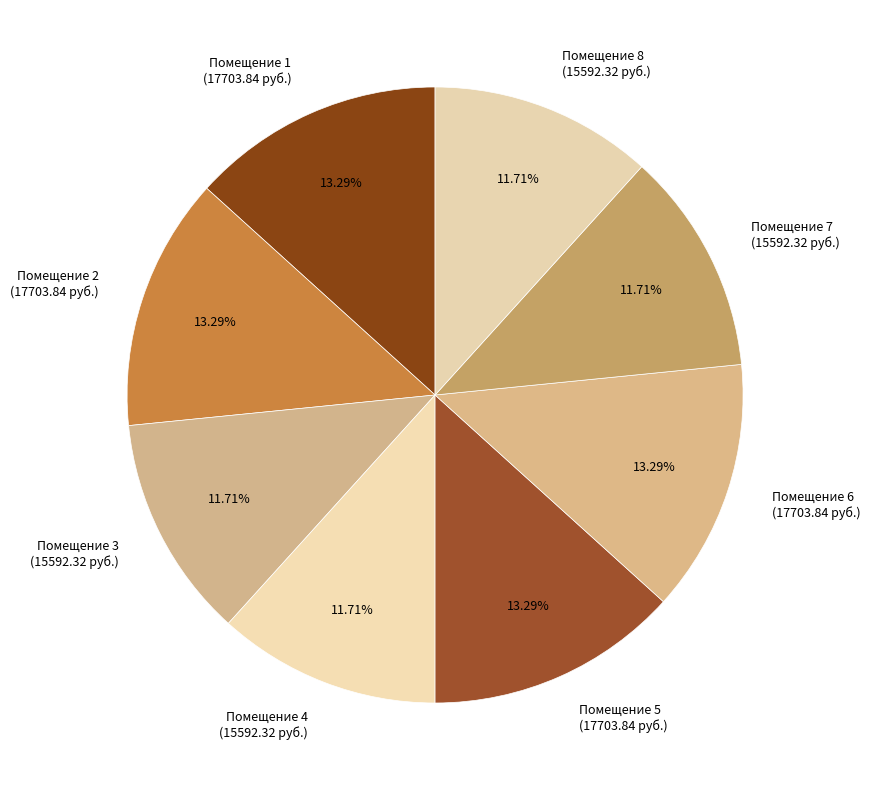

Approximately how many times larger is the value at Помещение 6 (17703.84 руб.) compared to Помещение 7 (15592.32 руб.)?

1.1